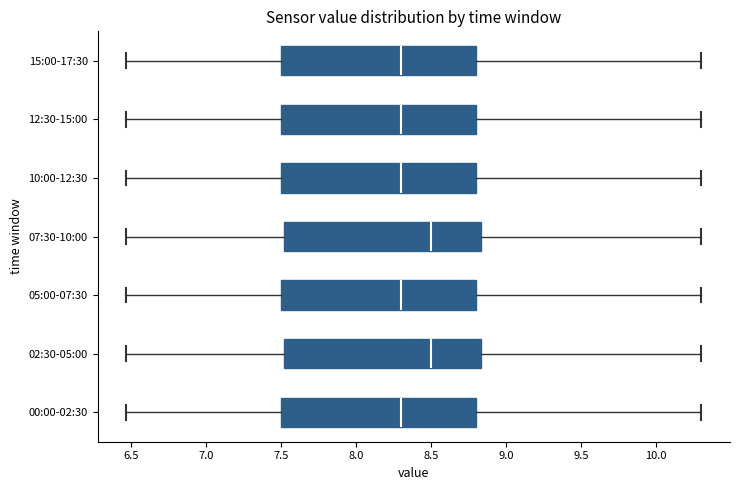

Reading bottom to top, read every box against the x-axis: the position of its median line, the range the box covers, and the ends of its whiskers. The values are not printed on the chart, so give them approximately, as read against the axis.

00:00-02:30: median 8.30, box 7.50 to 8.80, whiskers 6.45 to 10.30
02:30-05:00: median 8.50, box 7.50 to 8.85, whiskers 6.45 to 10.30
05:00-07:30: median 8.30, box 7.50 to 8.80, whiskers 6.45 to 10.30
07:30-10:00: median 8.50, box 7.50 to 8.85, whiskers 6.45 to 10.30
10:00-12:30: median 8.30, box 7.50 to 8.80, whiskers 6.45 to 10.30
12:30-15:00: median 8.30, box 7.50 to 8.80, whiskers 6.45 to 10.30
15:00-17:30: median 8.30, box 7.50 to 8.80, whiskers 6.45 to 10.30